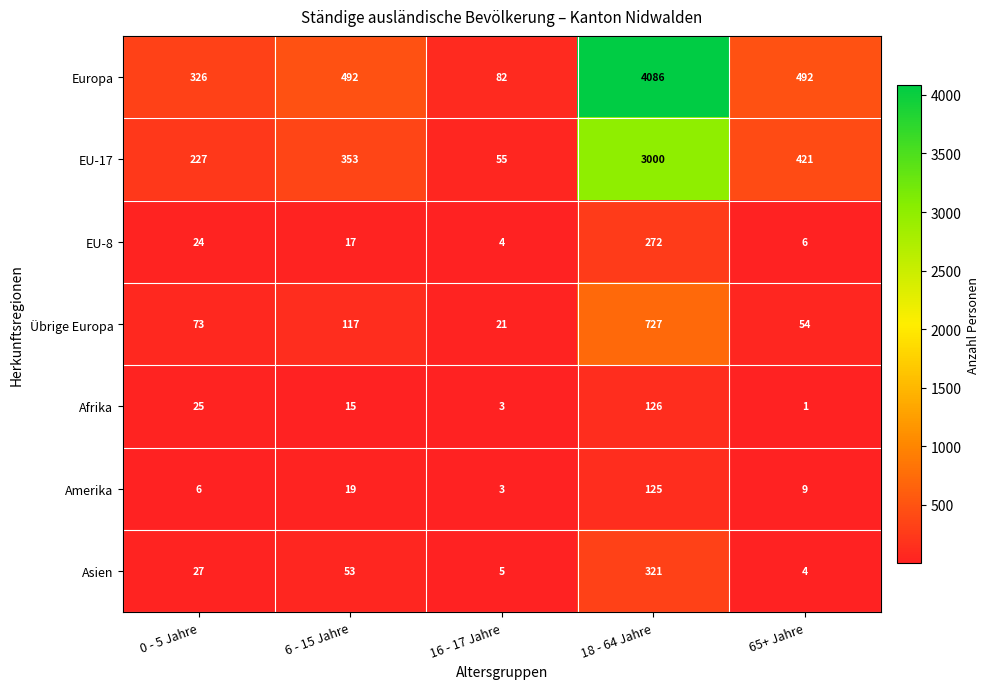

What is the sum of the Europa values at 0 - 5 Jahre and 16 - 17 Jahre?

408